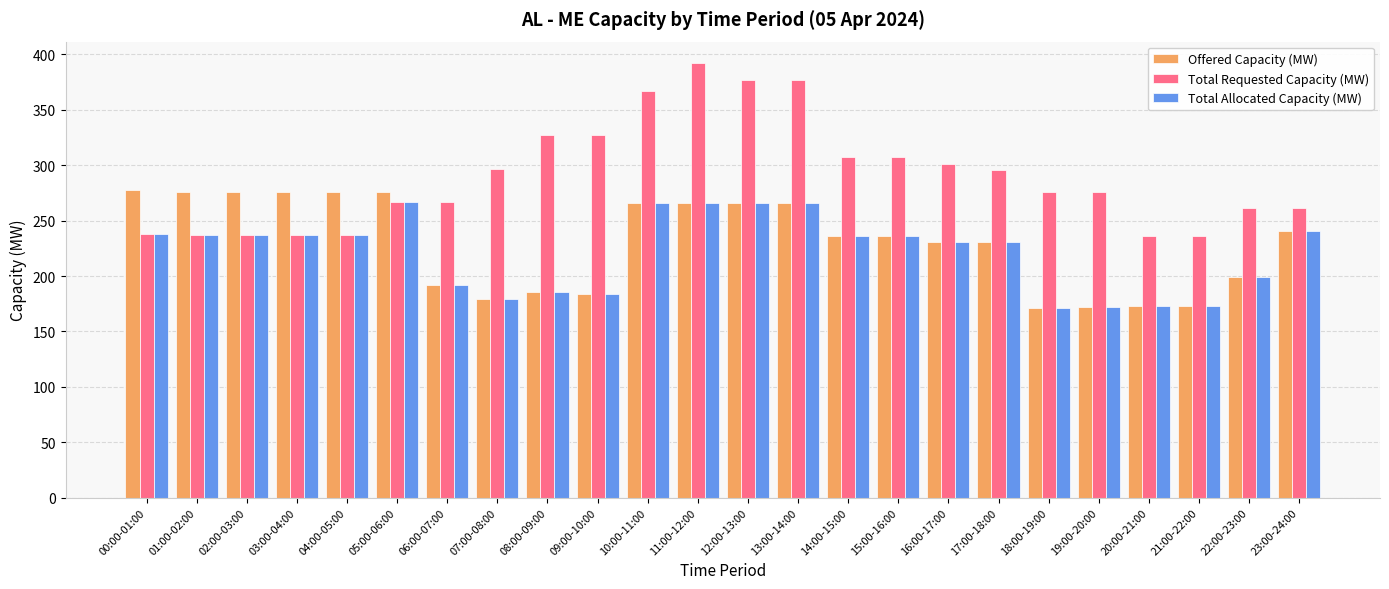

Is it true that Total Requested Capacity (MW) equals 479 at 18:00-19:00?

False